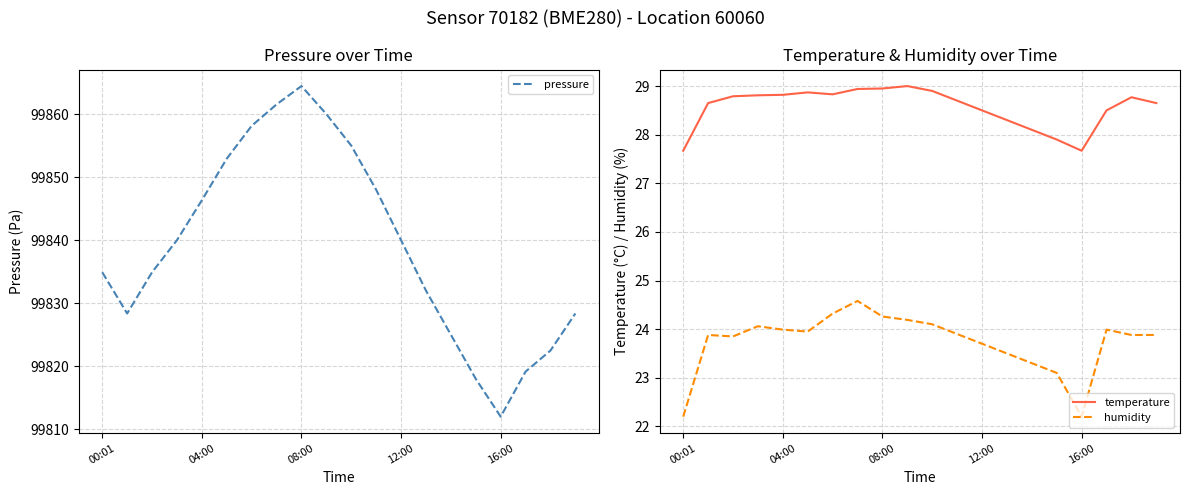

The value of temperature at 16:00 is 9.8. True or false?

False